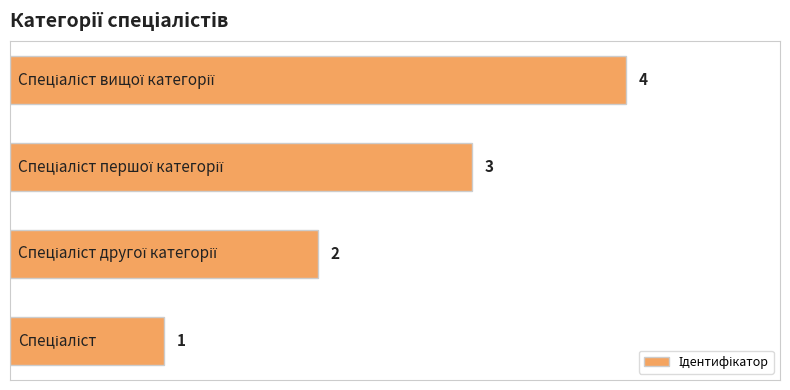

What is the sum of all values?

10